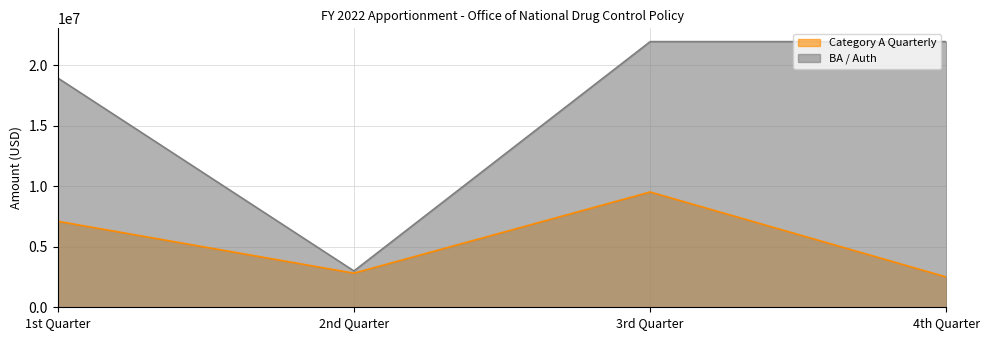

What is the lowest value of the Category A Quarterly series?

2500000